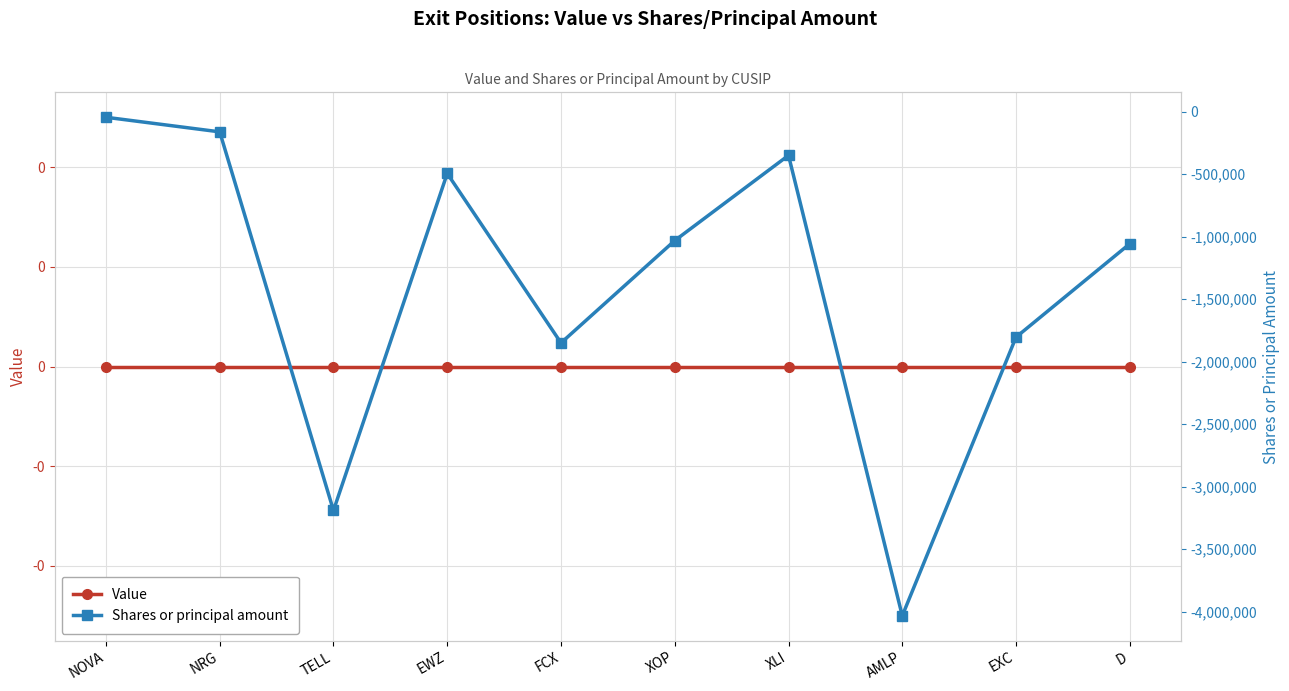

True or false: Value and Shares or principal amount intersect in this chart.

False